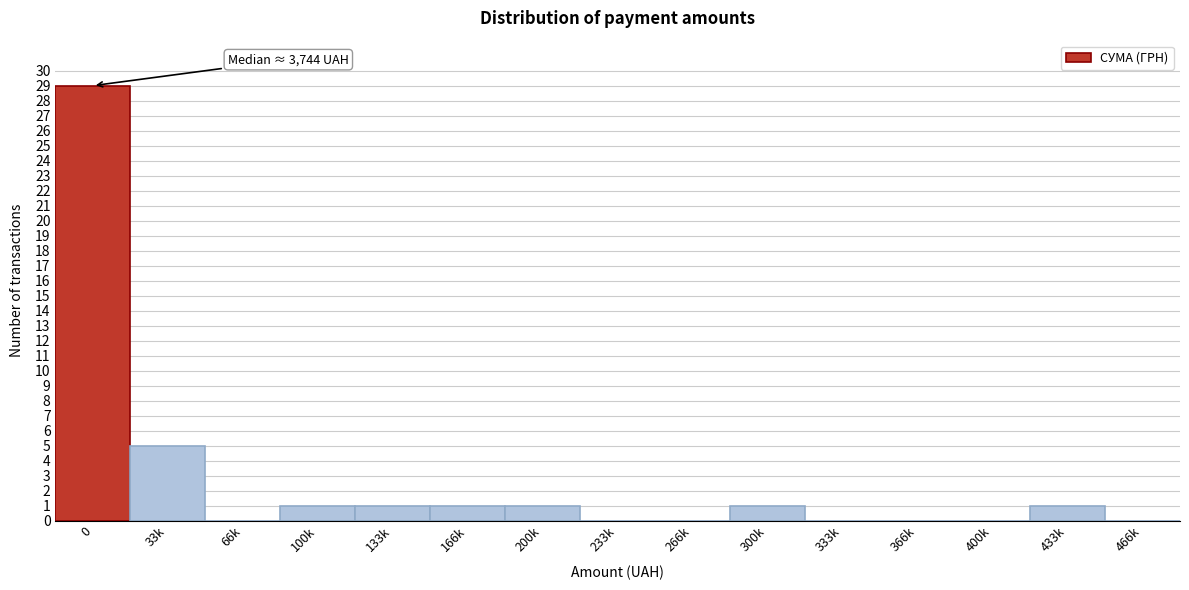

Reading left to right, extract all data points from this chart.

0=29	33k=5	66k=0	100k=1	133k=1	166k=1	200k=1	233k=0	266k=0	300k=1	333k=0	366k=0	400k=0	433k=1	466k=0